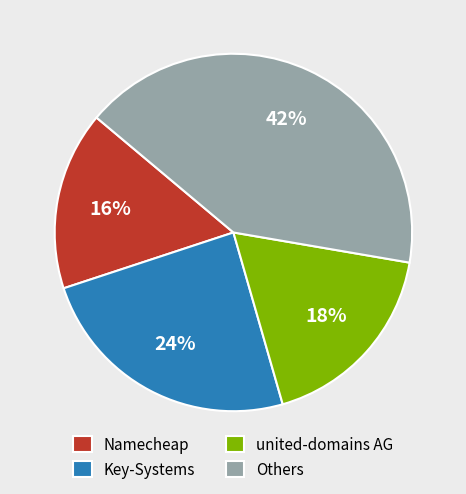

Count the number of slices in the pie.

4